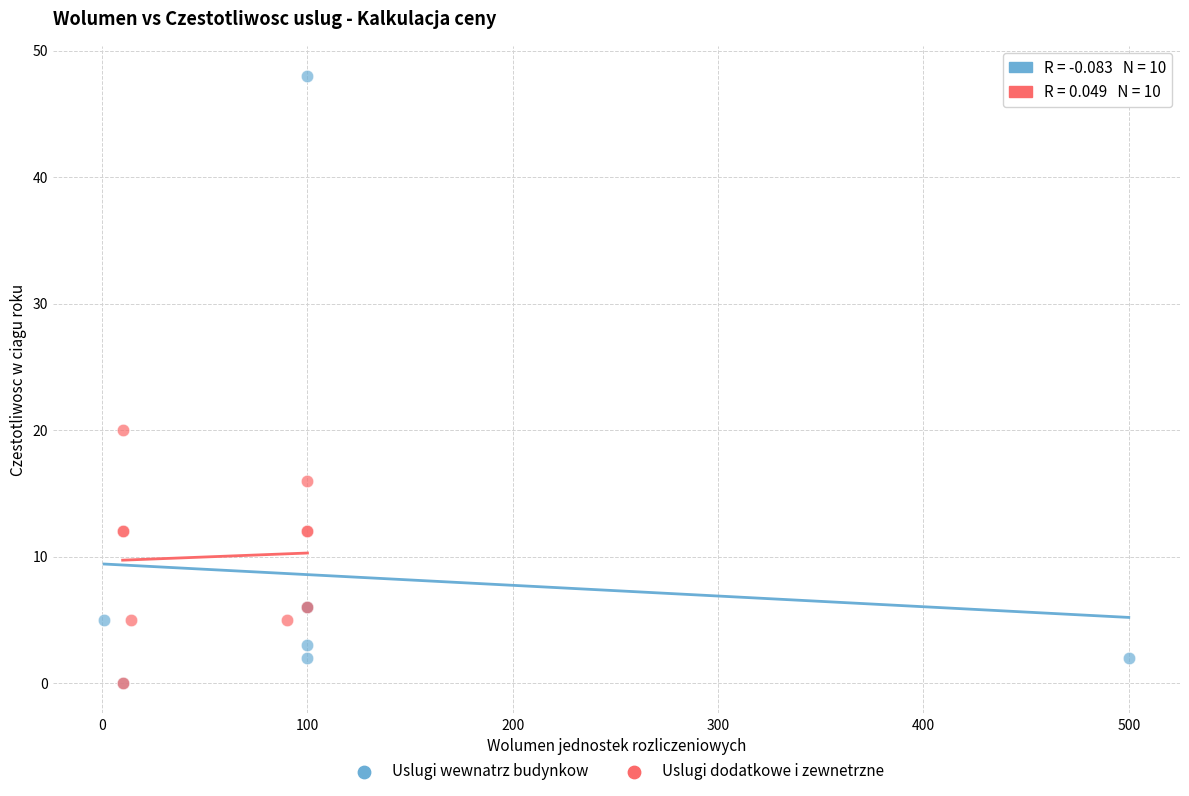

Which series has the largest Y range (max minus min)?

Uslugi wewnatrz budynkow